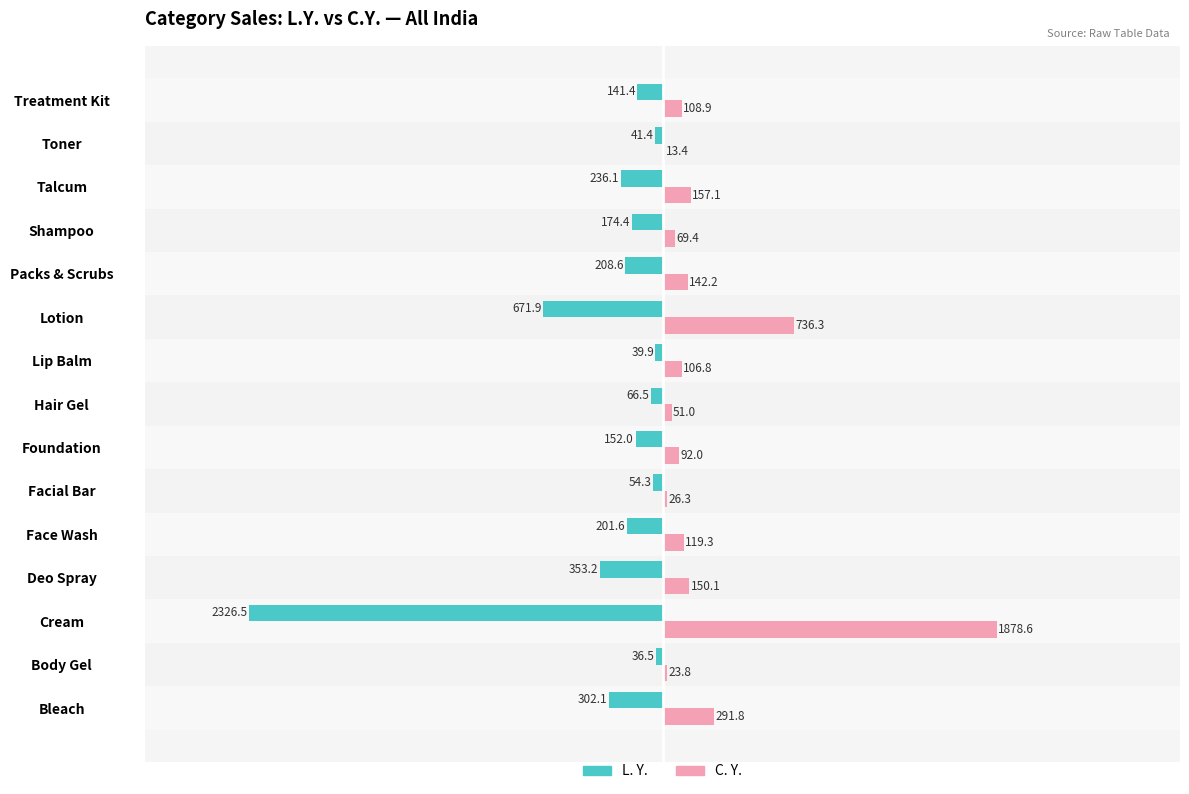

The L. Y. series shows -208.6 at Packs & Scrubs. True or false?

True